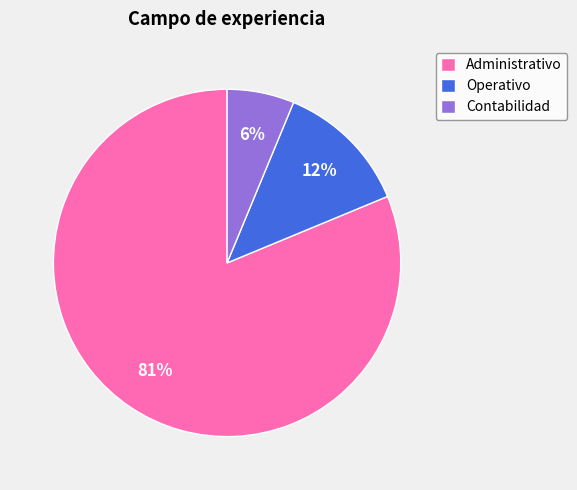

Combined, do Administrativo and Operativo account for over 50%?

Yes